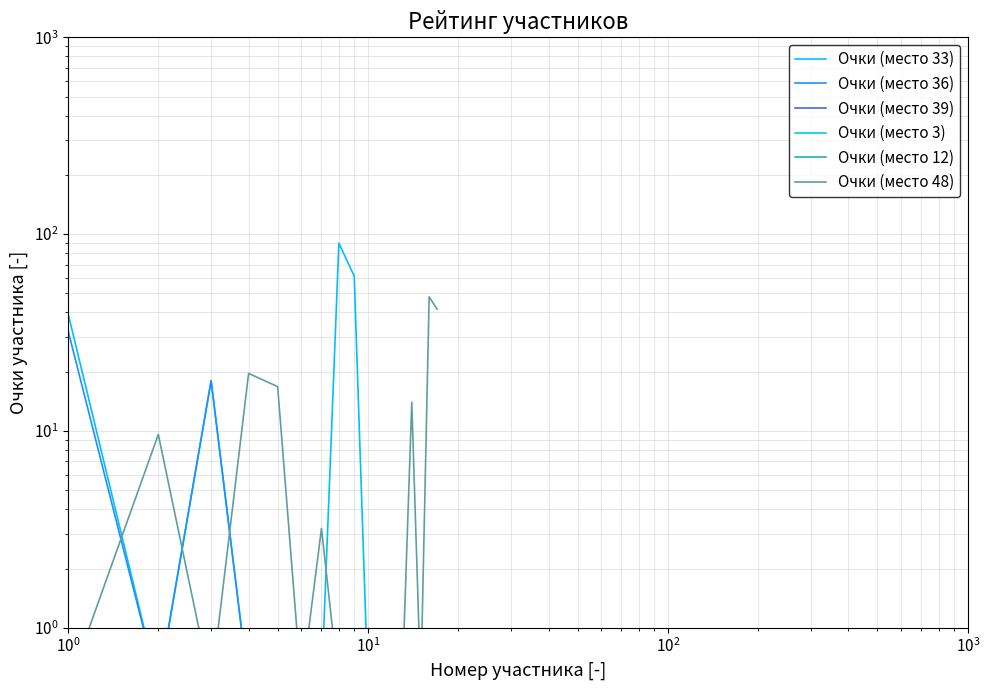

At how many categories does at least one series exceed 71?

1